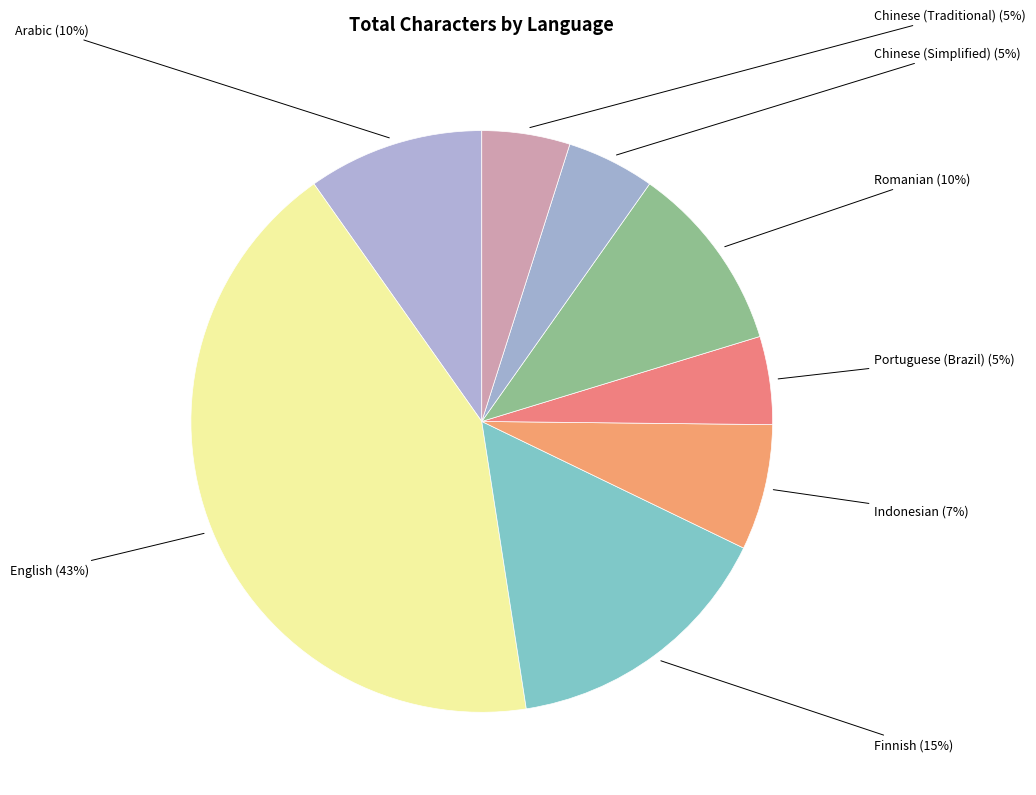

What is the ratio of the value at Indonesian to the value at Portuguese (Brazil)?

1.4